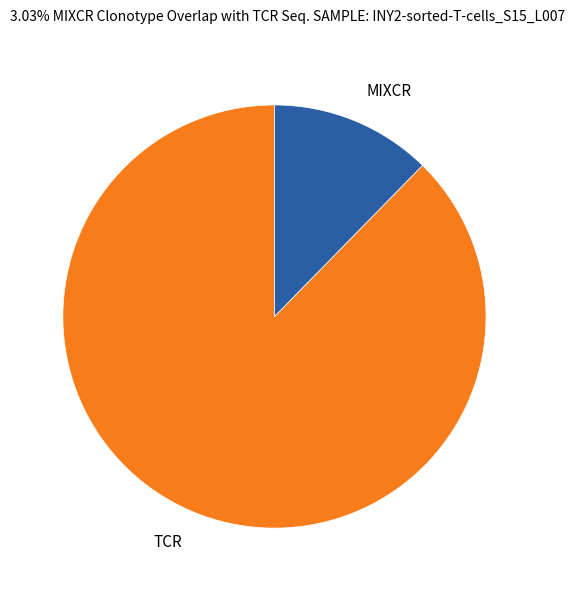

Does any single category account for the majority?

Yes